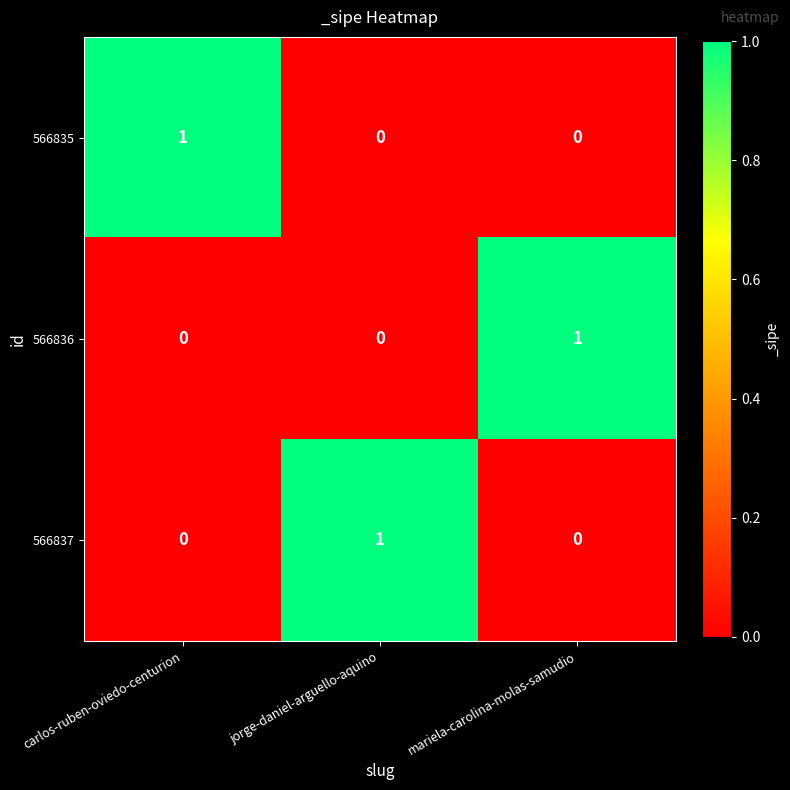

At which label does 566836 reach its peak?

mariela-carolina-molas-samudio